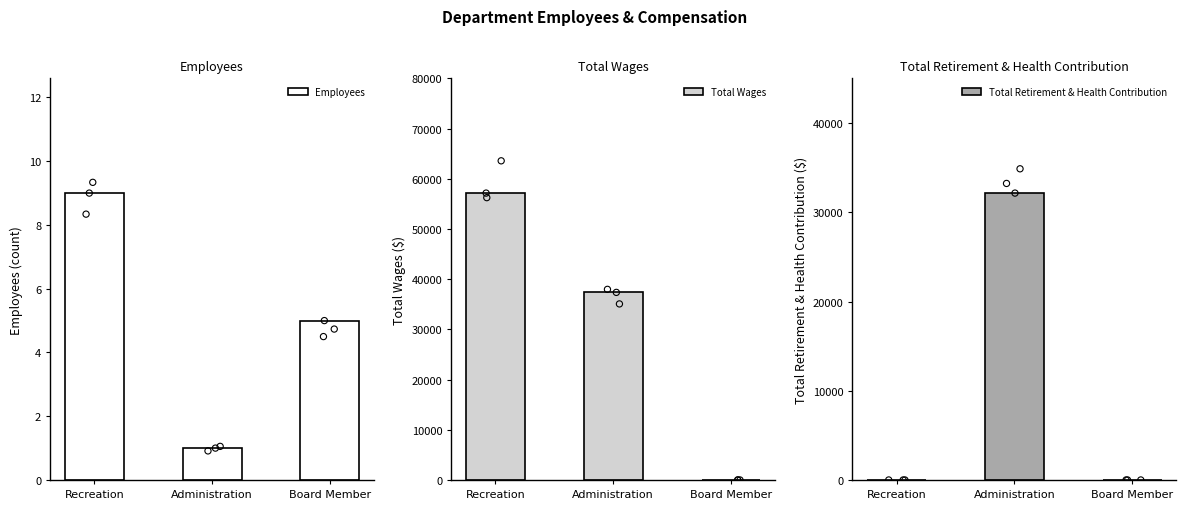

Which series has the largest total across all categories?

Total Wages